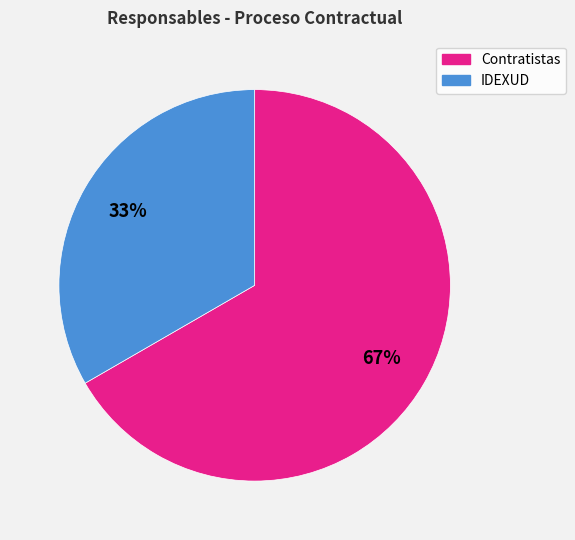

Which slice is the smallest?

IDEXUD